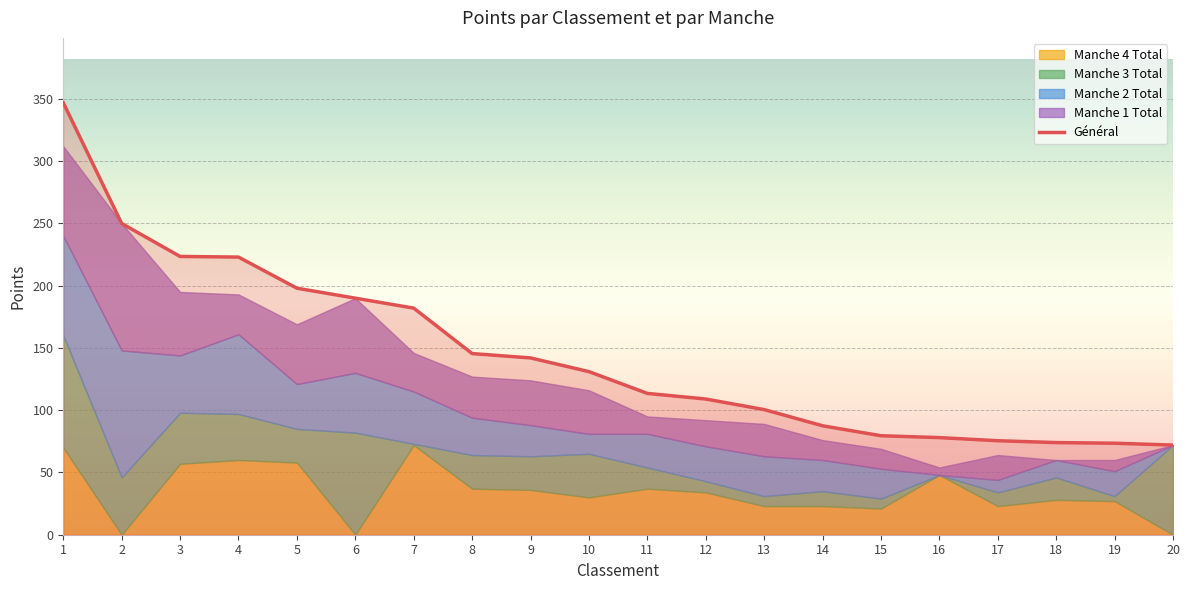

Reading left to right, transcribe all the data shown in this chart.

Général: 347.0	250.0	223.5	223.0	198.0	190.0	182.0	145.5	142.0	131.0	113.5	109.0	100.5	87.5	79.5	78.0	75.5	74.0	73.5	72.0
Manche 1 Total: 72.0	102.0	51.0	32.0	48.0	60.0	31.0	33.0	36.0	35.0	14.0	21.0	26.0	16.0	16.0	6.0	20.0	0.0	9.0	0.0
Manche 2 Total: 80.0	102.0	46.0	64.0	36.0	48.0	42.0	30.0	25.0	16.0	27.0	28.0	32.0	25.0	24.0	0.0	10.0	14.0	20.0	0.0
Manche 3 Total: 90.0	46.0	41.0	37.0	27.0	82.0	1.0	27.0	27.0	35.0	17.0	9.0	8.0	12.0	8.0	0.0	11.0	18.0	4.0	72.0
Manche 4 Total: 70.0	0.0	57.0	60.0	58.0	0.0	72.0	37.0	36.0	30.0	37.0	34.0	23.0	23.0	21.0	48.0	23.0	28.0	27.0	0.0